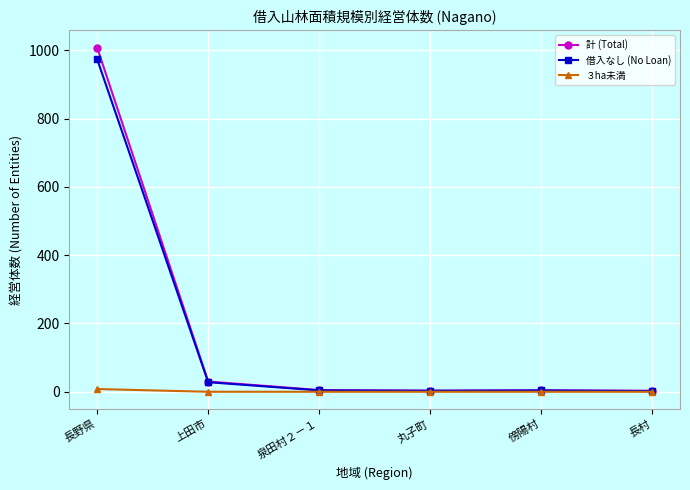

What is the difference between the maximum and minimum values in the ３ha未満 series?

8